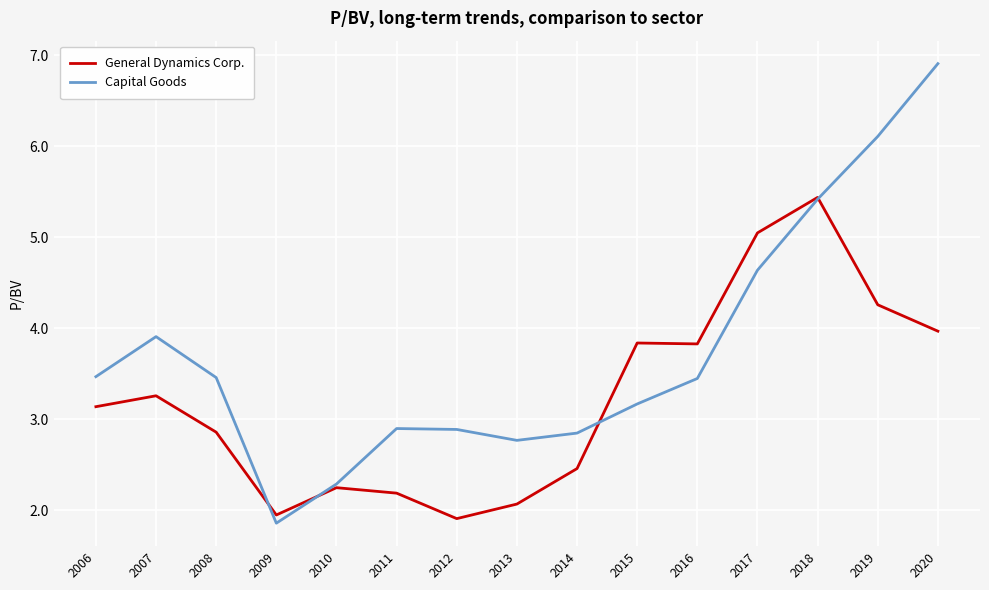

List the series in order of their peak value, highest first.

Capital Goods, General Dynamics Corp.